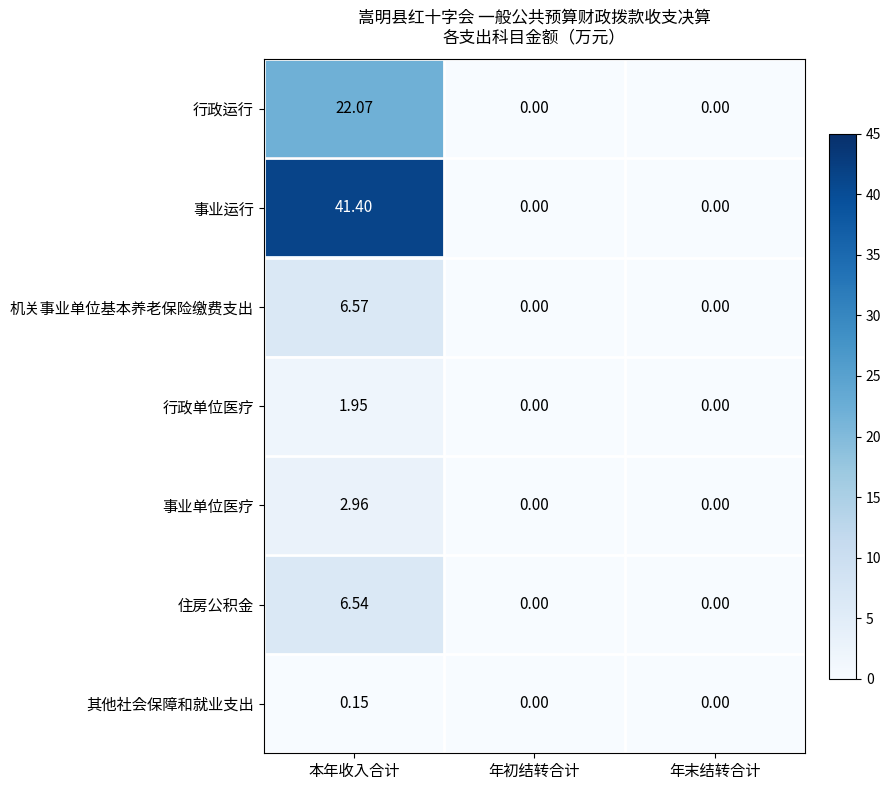

Which series has the largest range (max minus min)?

事业运行